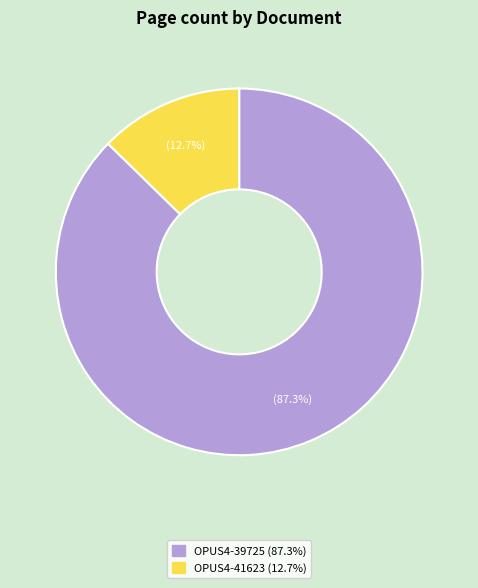

To the nearest percent, what is the combined percentage of OPUS4-41623 and OPUS4-39725?

100%